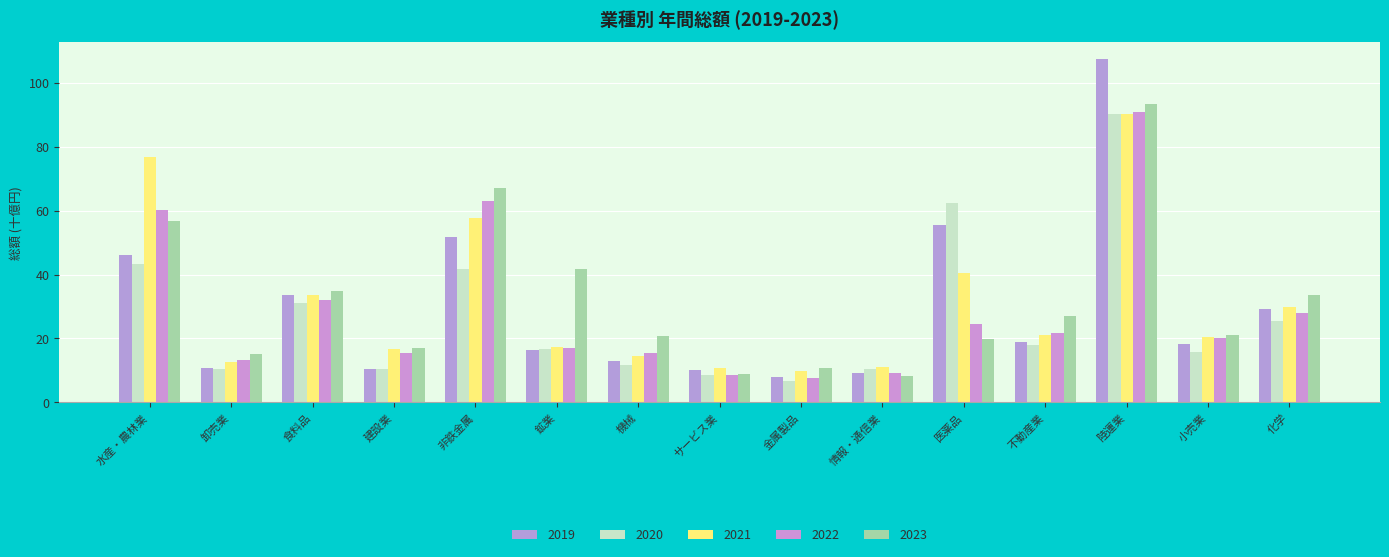

What is the spread (max minus min) of values at 情報・通信業?

2.6